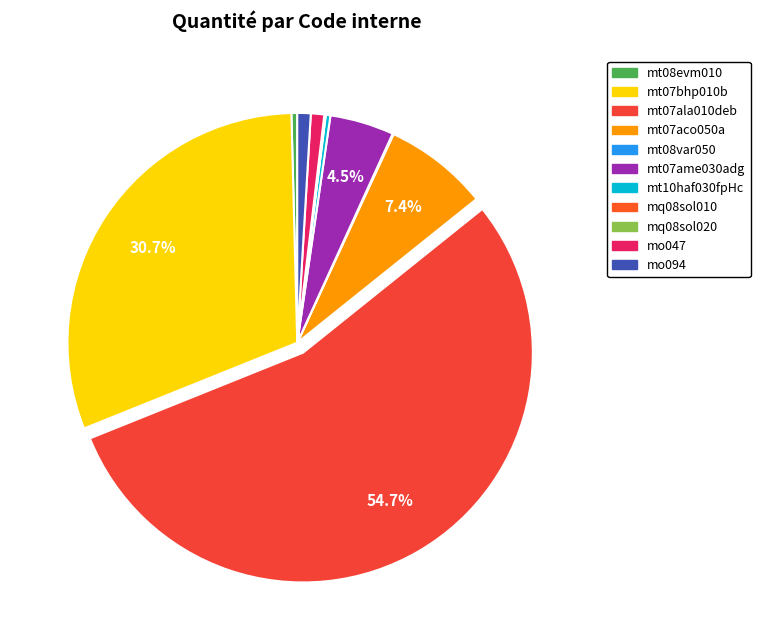

To the nearest percent, what is the average slice percentage?

9%